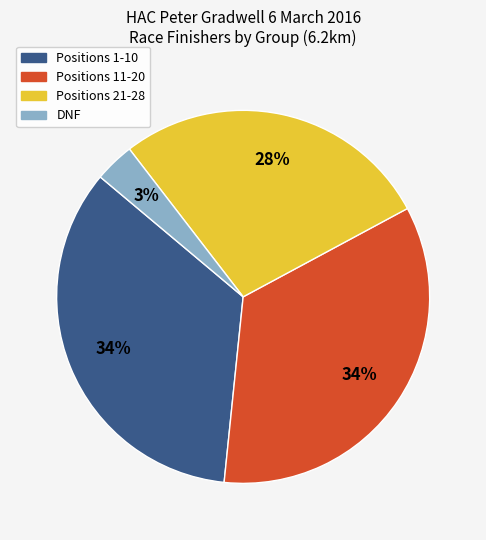

Is the sum of DNF and Positions 11-20 greater than half?

No